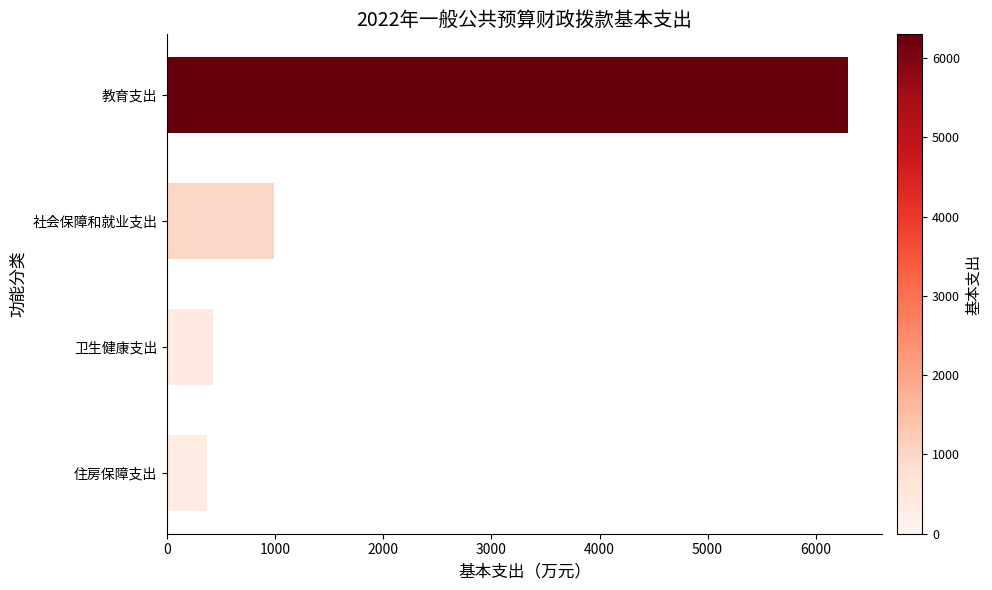

What is the minimum value shown in the chart?

372.4